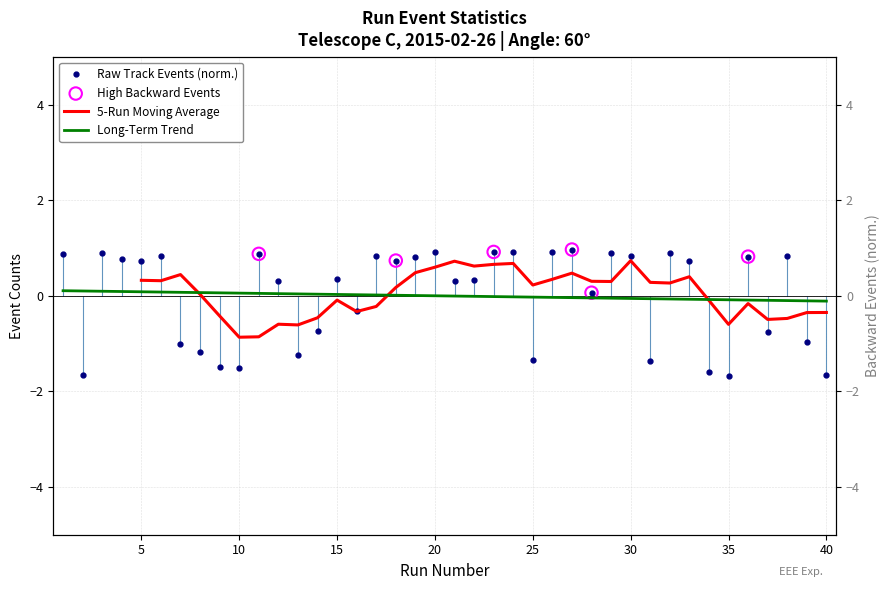

Which series reaches the minimum Y coordinate?

NumTrackEvents